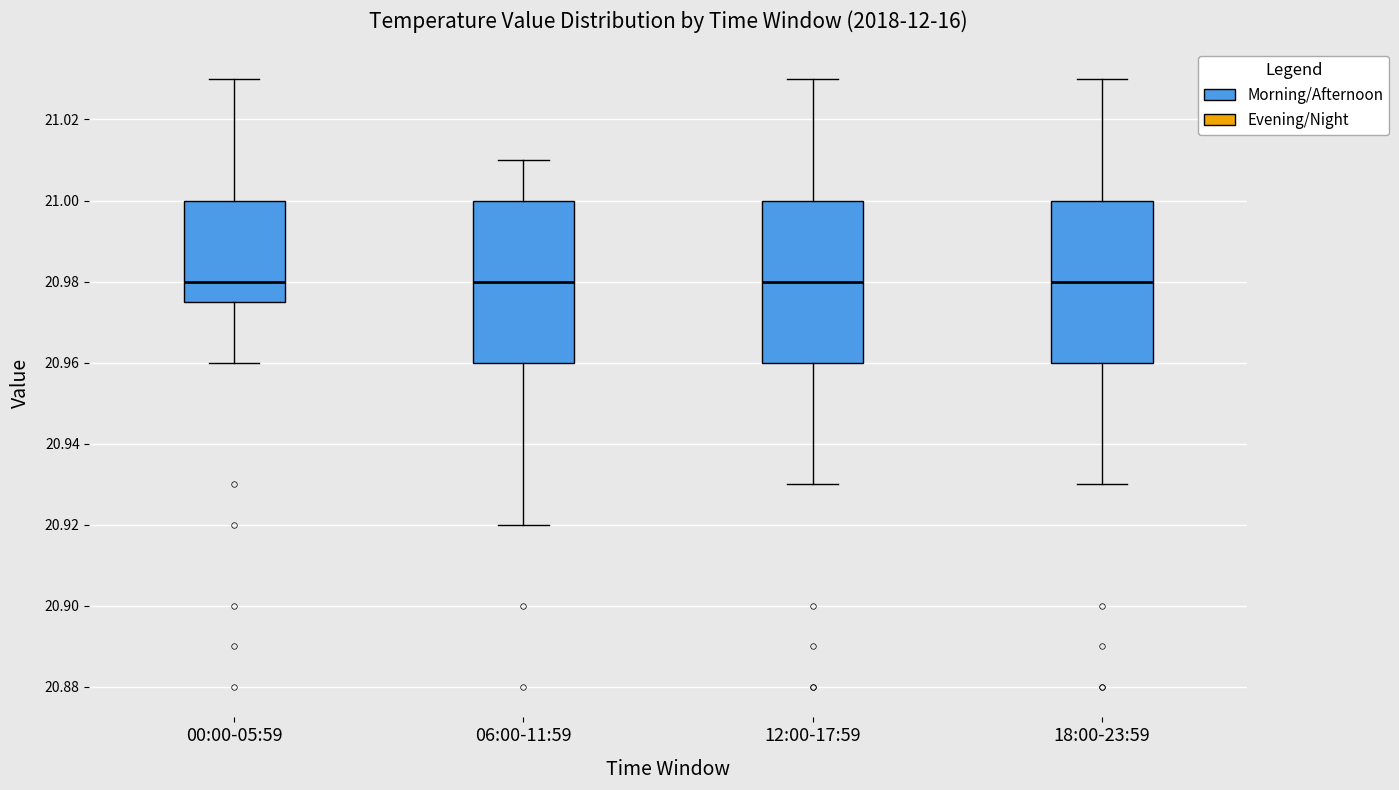

Reading left to right, transcribe this box plot: for each box, give where its median line is, the range the box spans, and where its two whiskers end, as read against the y-axis. The values are not printed on the chart, so give them approximately, as read against the axis.

00:00-05:59: median 20.980, box 20.976 to 21.000, whiskers 20.960 to 21.030
06:00-11:59: median 20.980, box 20.960 to 21.000, whiskers 20.920 to 21.010
12:00-17:59: median 20.980, box 20.960 to 21.000, whiskers 20.930 to 21.030
18:00-23:59: median 20.980, box 20.960 to 21.000, whiskers 20.930 to 21.030